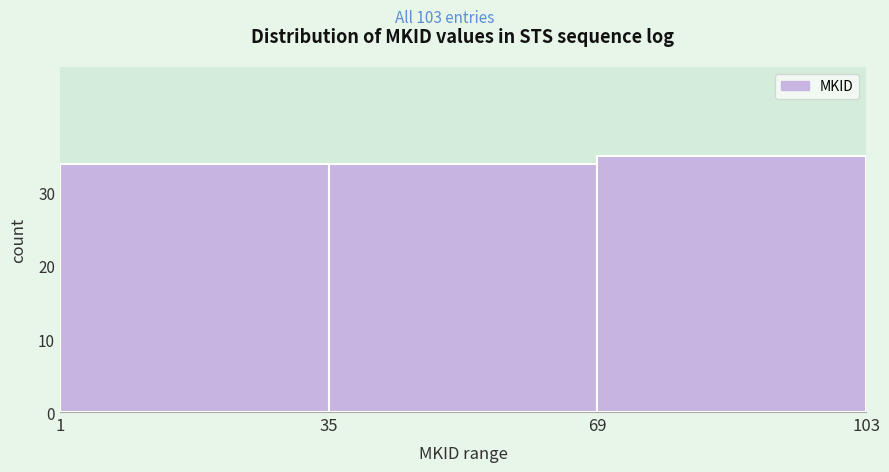

Reading left to right, transcribe this chart: for each bar, give the range it covers on the x-axis and its height. The values are not printed on the chart, so give them approximately, as read against the axis.

1 to 35: 34
35 to 69: 34
69 to 103: 35